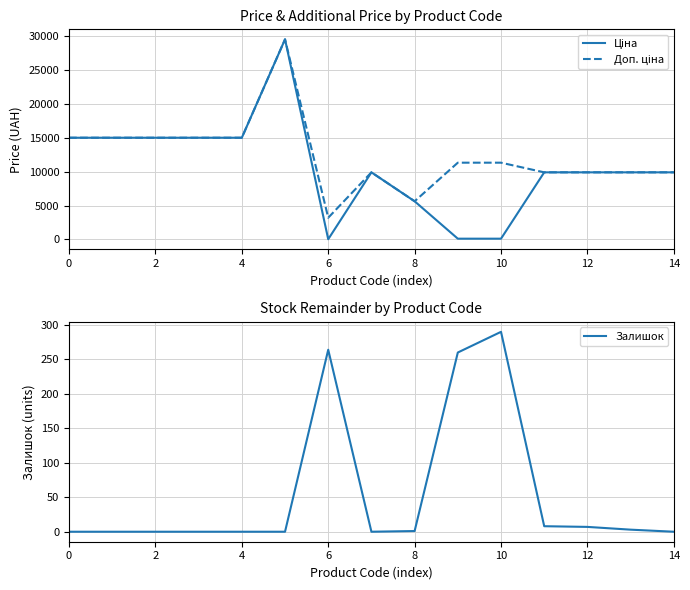

Between 12 and 14, which is larger?

12